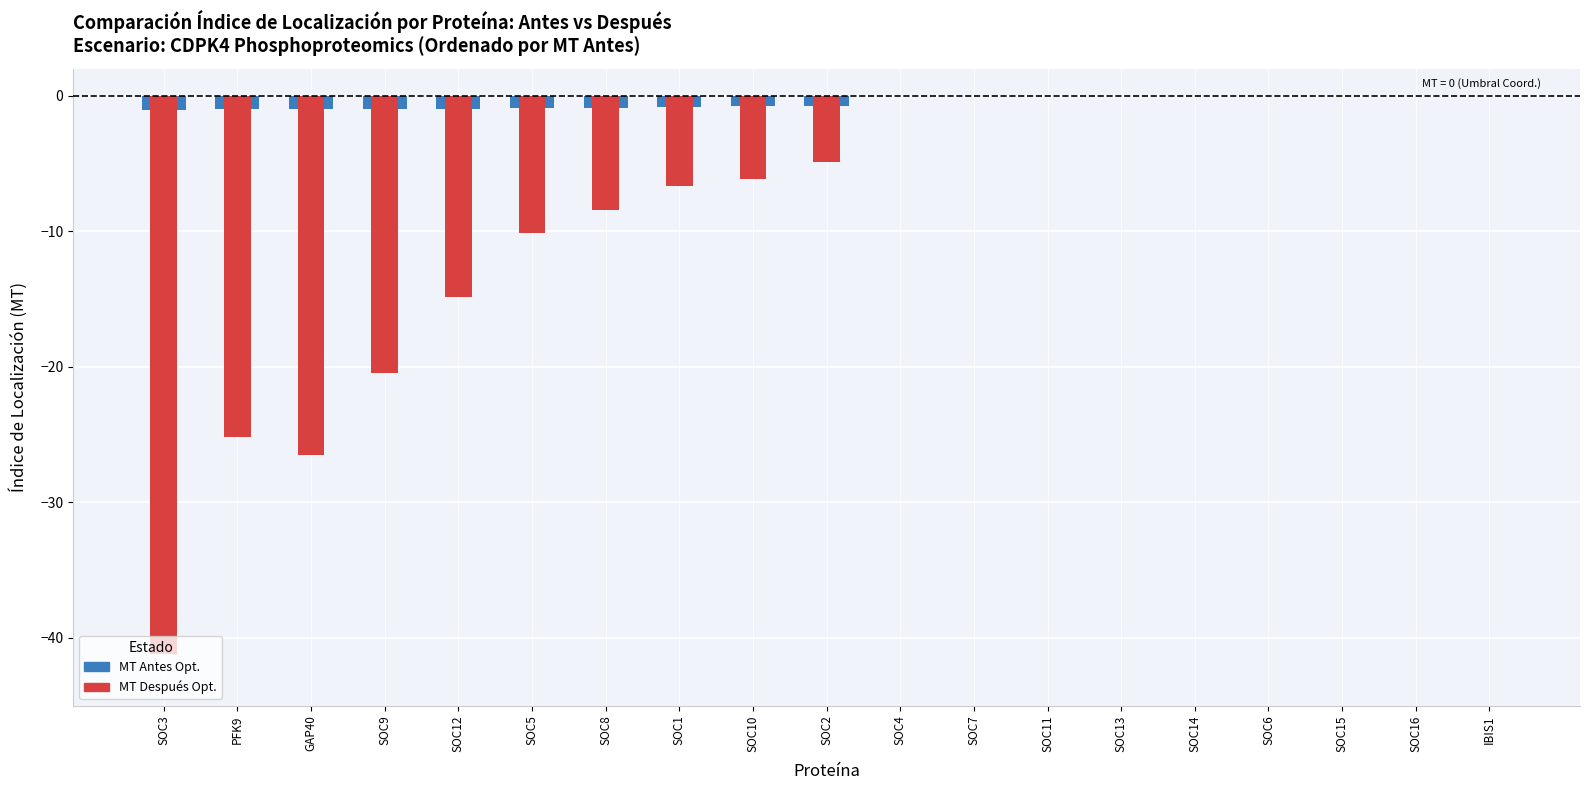

List the series in order of their peak value, lowest first.

MT Antes Opt., MT Después Opt.